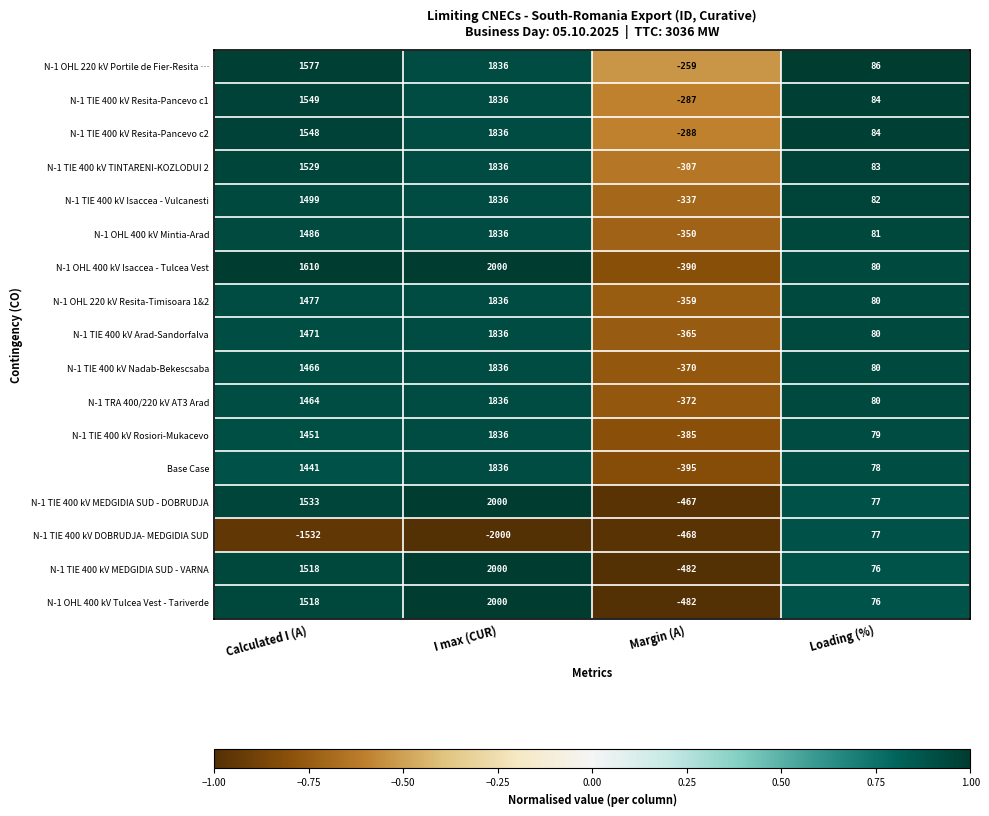

Rank the categories by N-1 TIE 400 kV Arad-Sandorfalva value from highest to lowest.

I max (CUR), Calculated I (A), Loading (%), Margin (A)